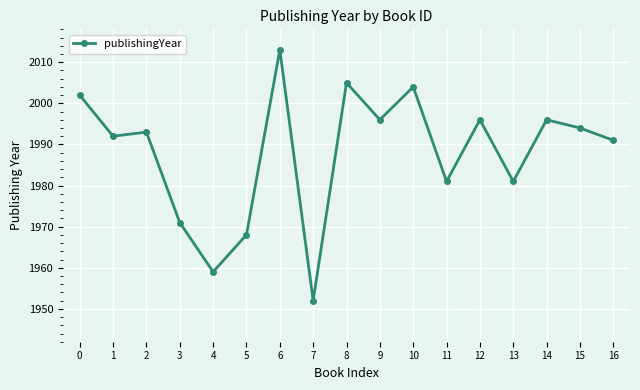

What is the difference between the second highest and minimum values?

53